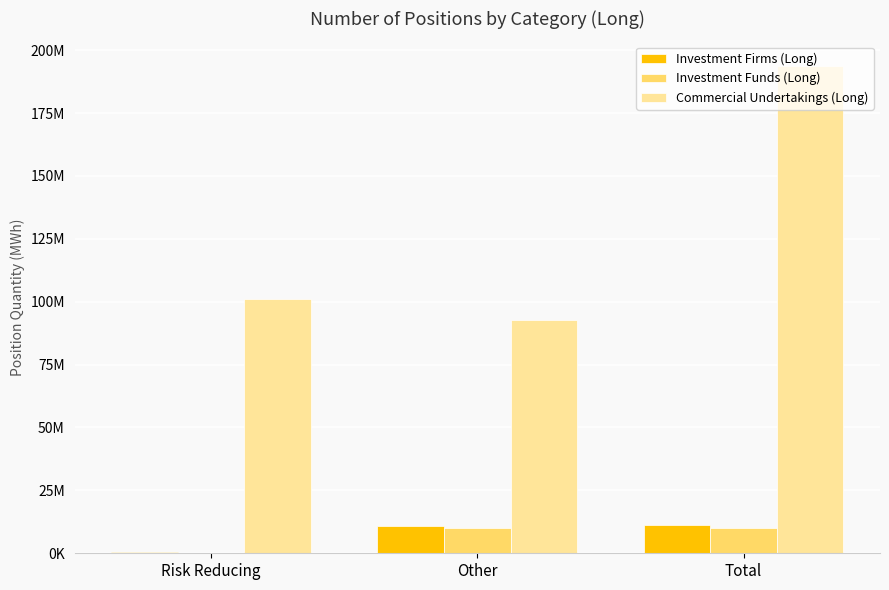

Reading right to left, extract all data points from this chart.

Investment Firms (Long): Total=11269449.3	Other=10955588.3	Risk Reducing=313861.0
Investment Funds (Long): Total=10013013.0	Other=9983627.8	Risk Reducing=29385.2
Commercial Undertakings (Long): Total=193798273.0	Other=92549721.0	Risk Reducing=101248552.0